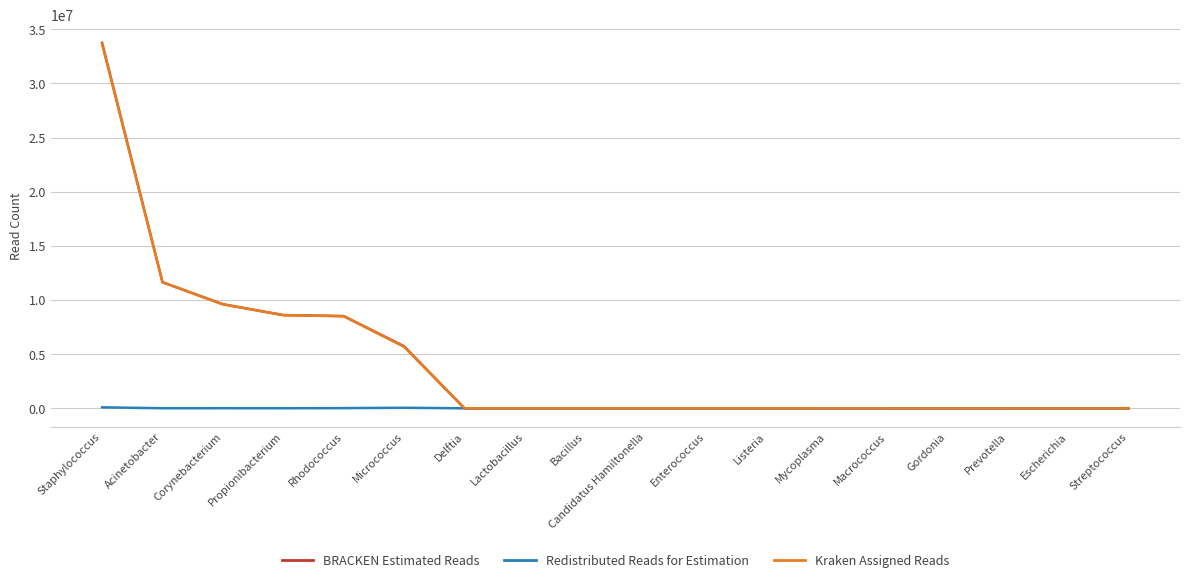

Which category has the highest value in the Kraken Assigned Reads series?

Staphylococcus